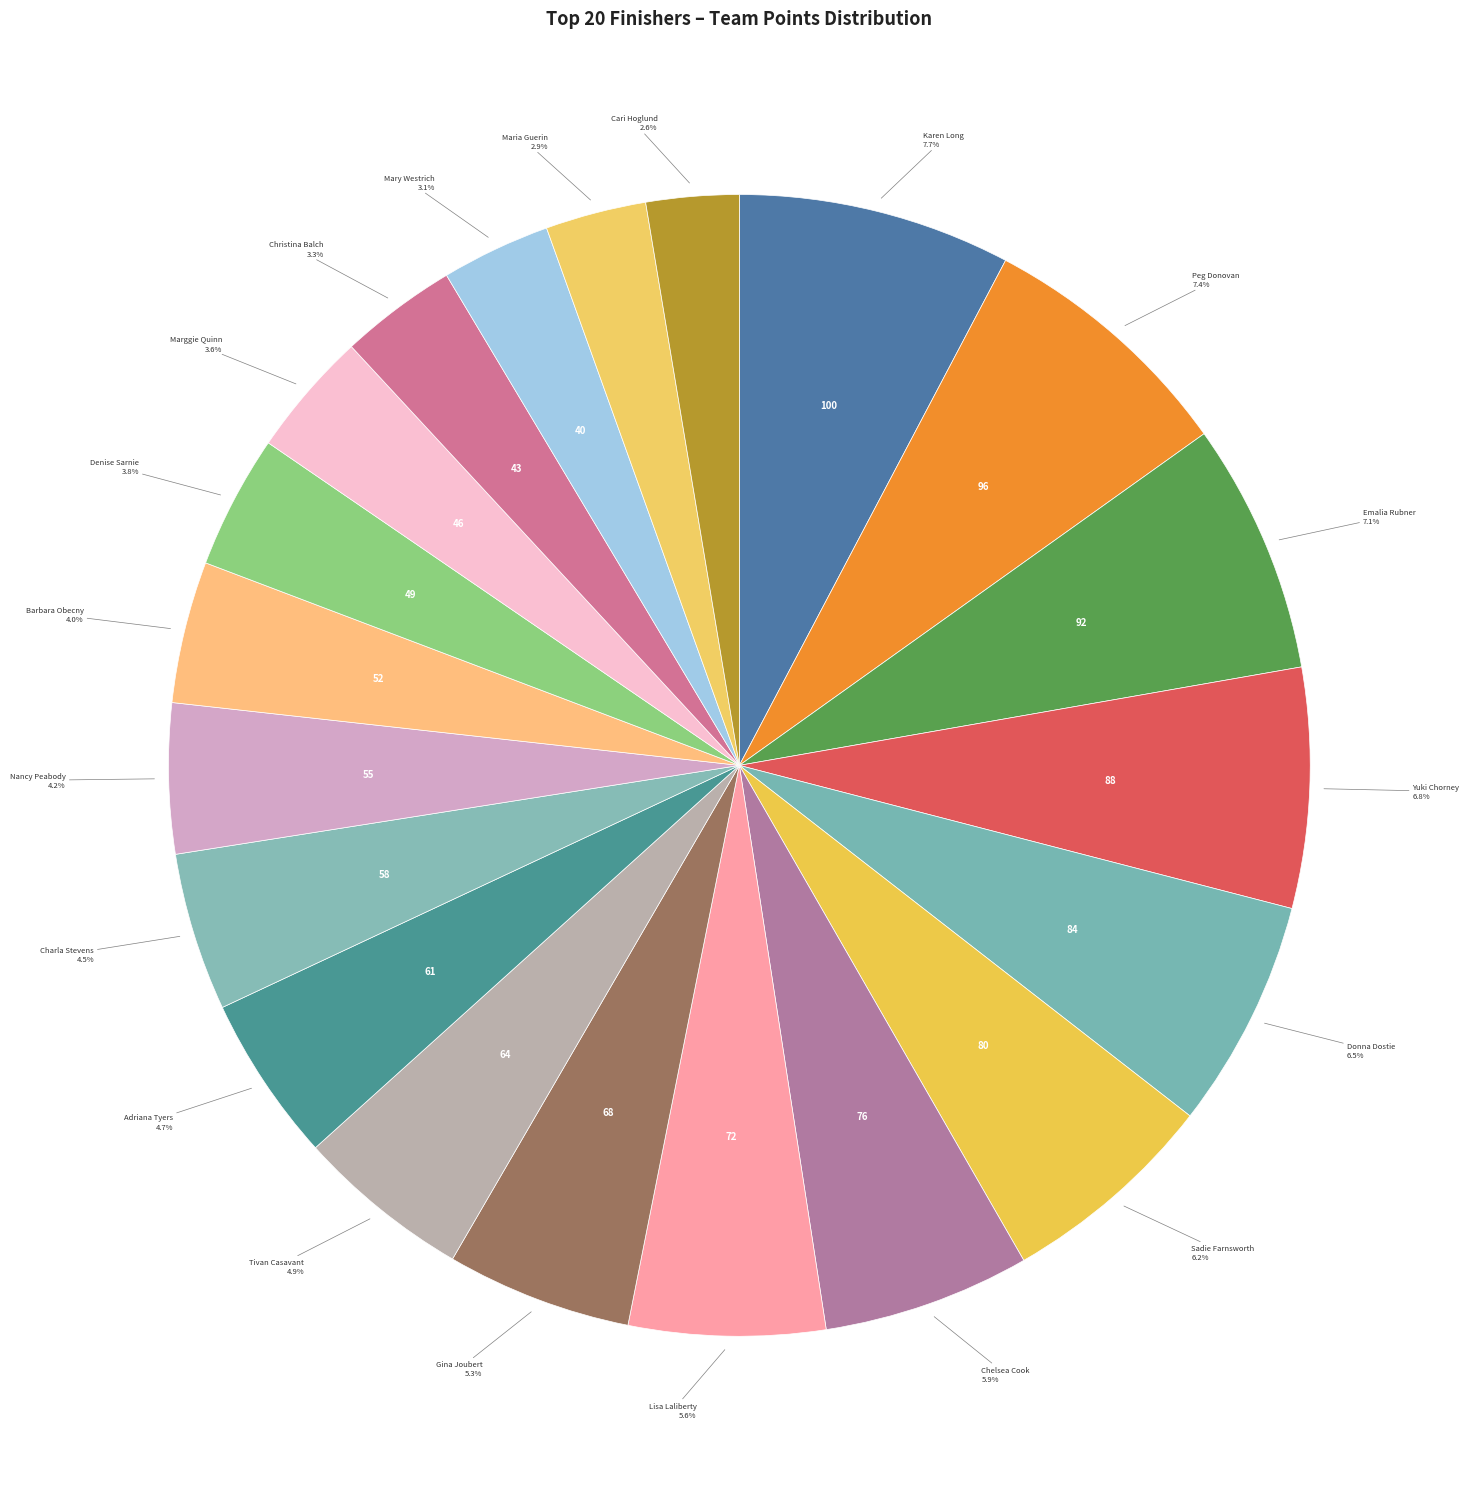

How many slices are in this pie chart?

20